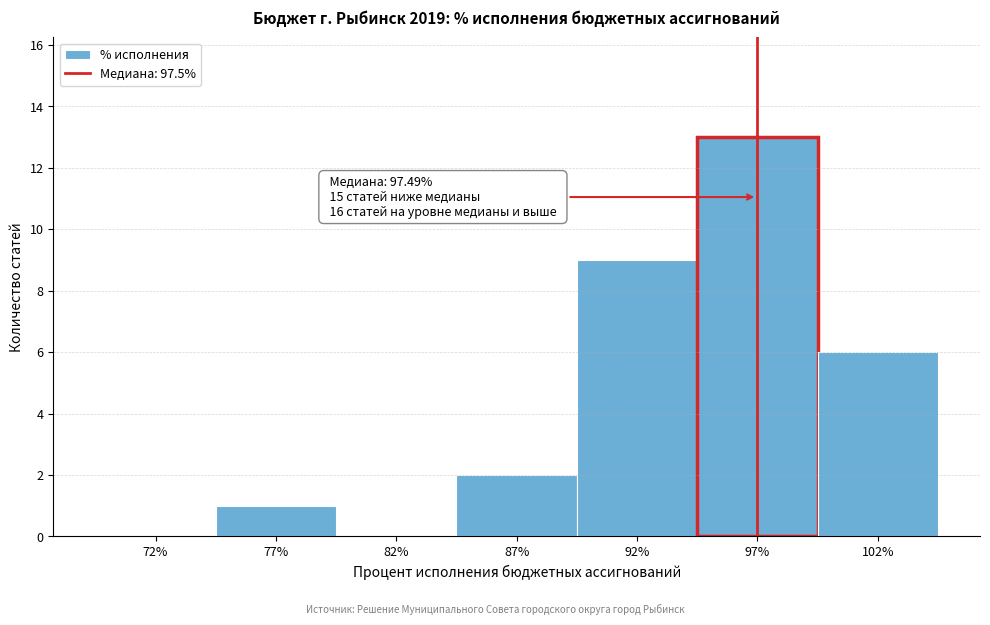

Reading right to left, what are all the values shown in this chart?

102%=6	97%=13	92%=9	87%=2	82%=0	77%=1	72%=0